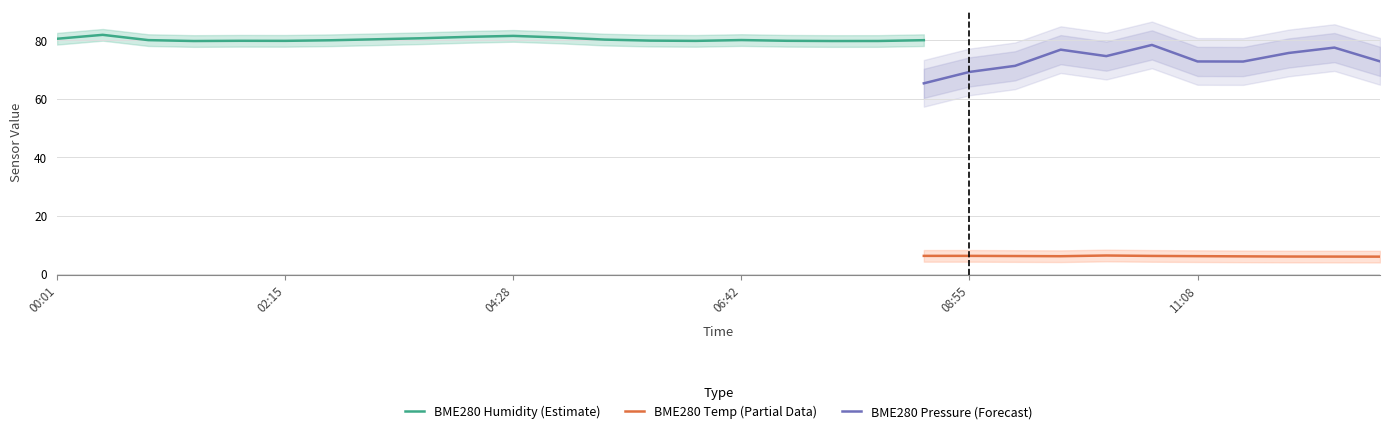

What position from the right is 10:15?

7